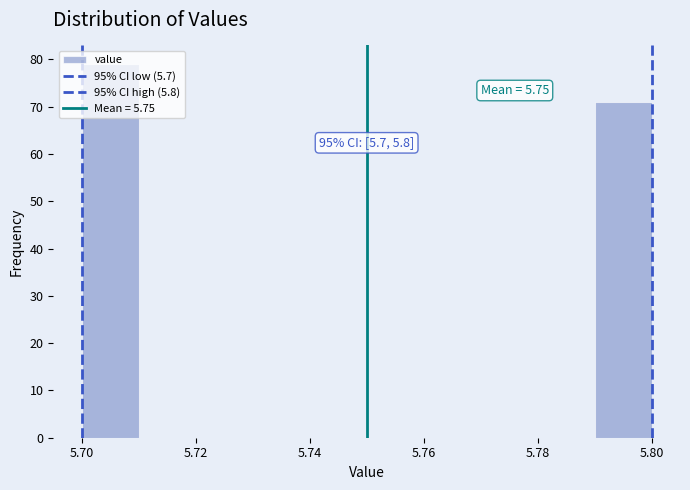

Over which range of the x-axis is the bar tallest?

5.70 to 5.71